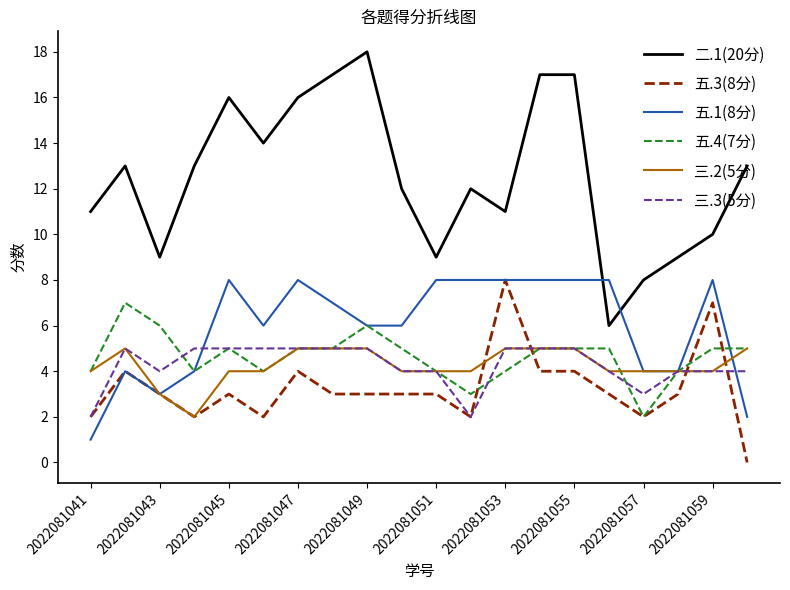

Which series has the widest spread of values?

二.1(20分)